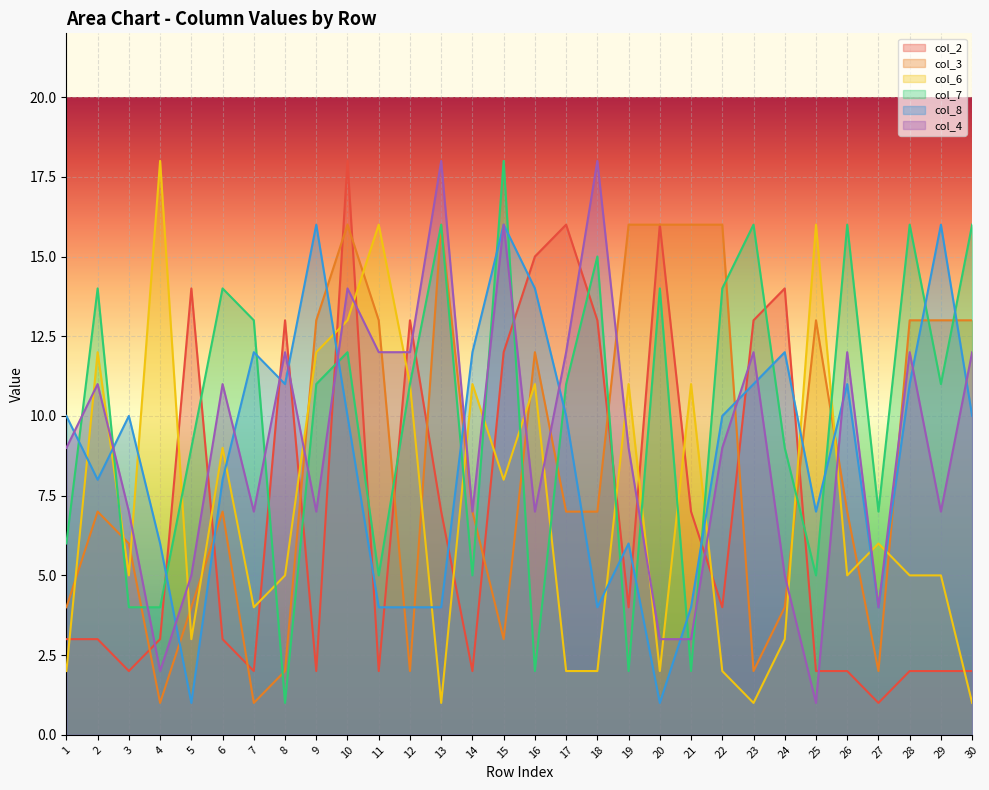

The value of col_6 at 18 is 2. True or false?

True